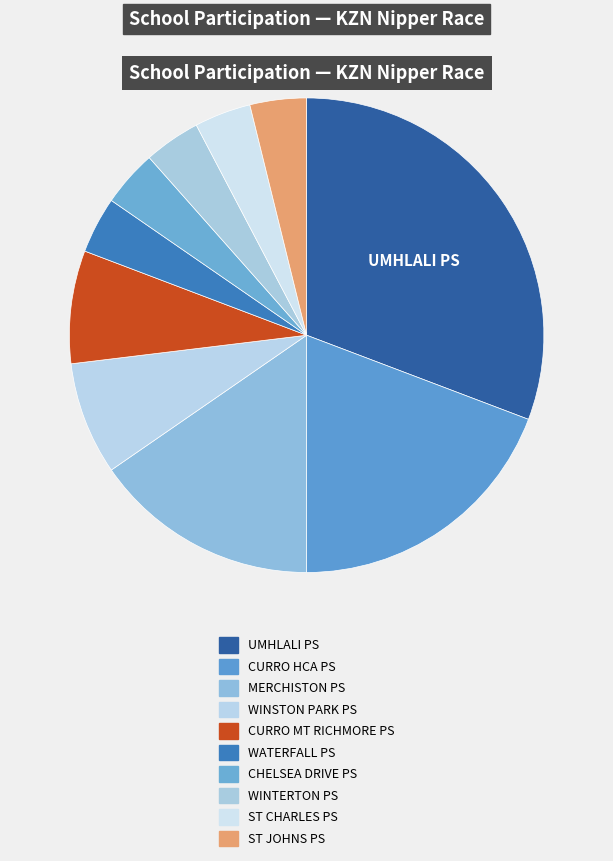

What is the ratio of the value at ST CHARLES PS to the value at UMHLALI PS?

0.1